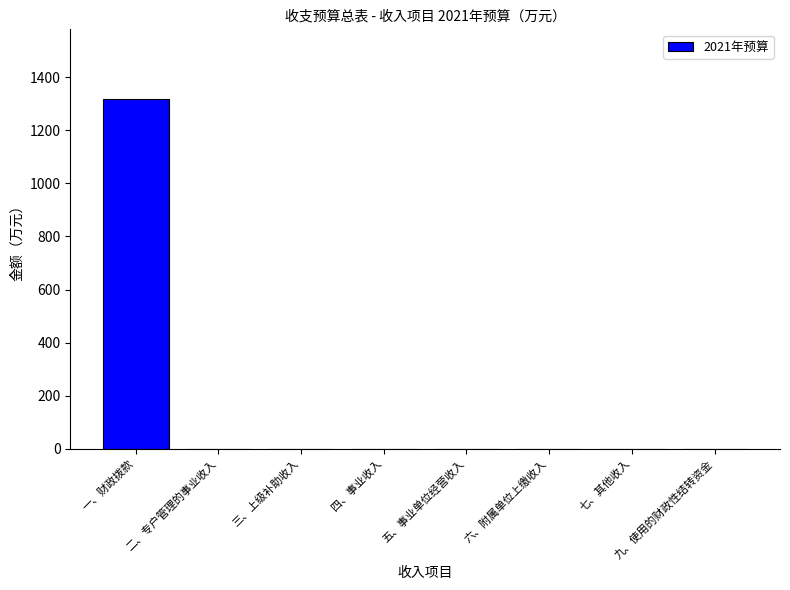

Are the bars horizontal?

No